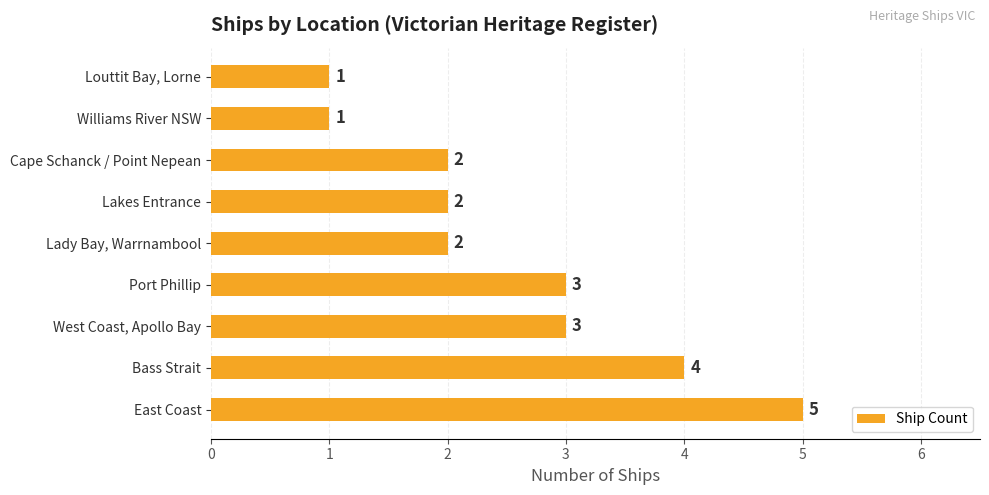

Count the values in the range 2 to 3.

5